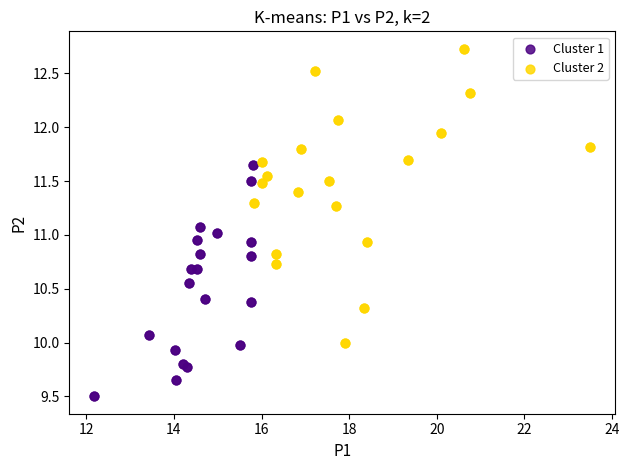

What are all the series names shown in the legend?

Cluster 1, Cluster 2